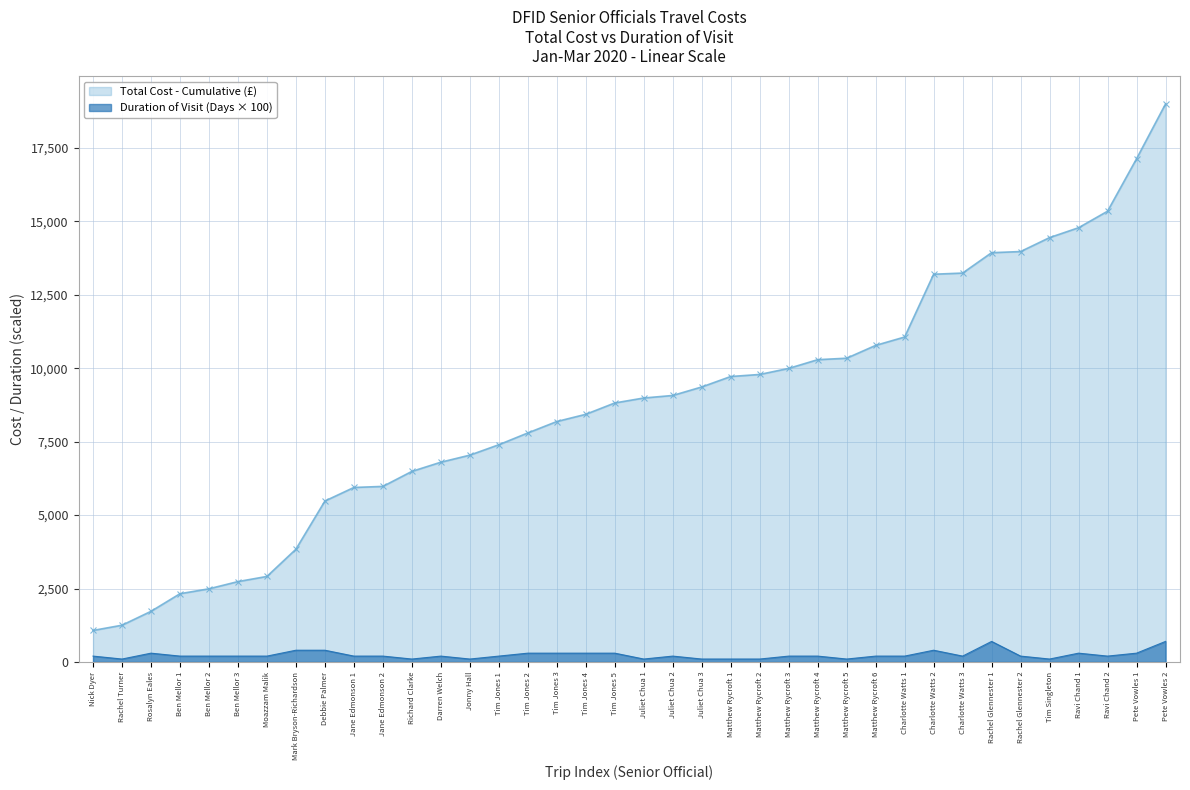

What position from the right is Jane Edmonson 1?

29